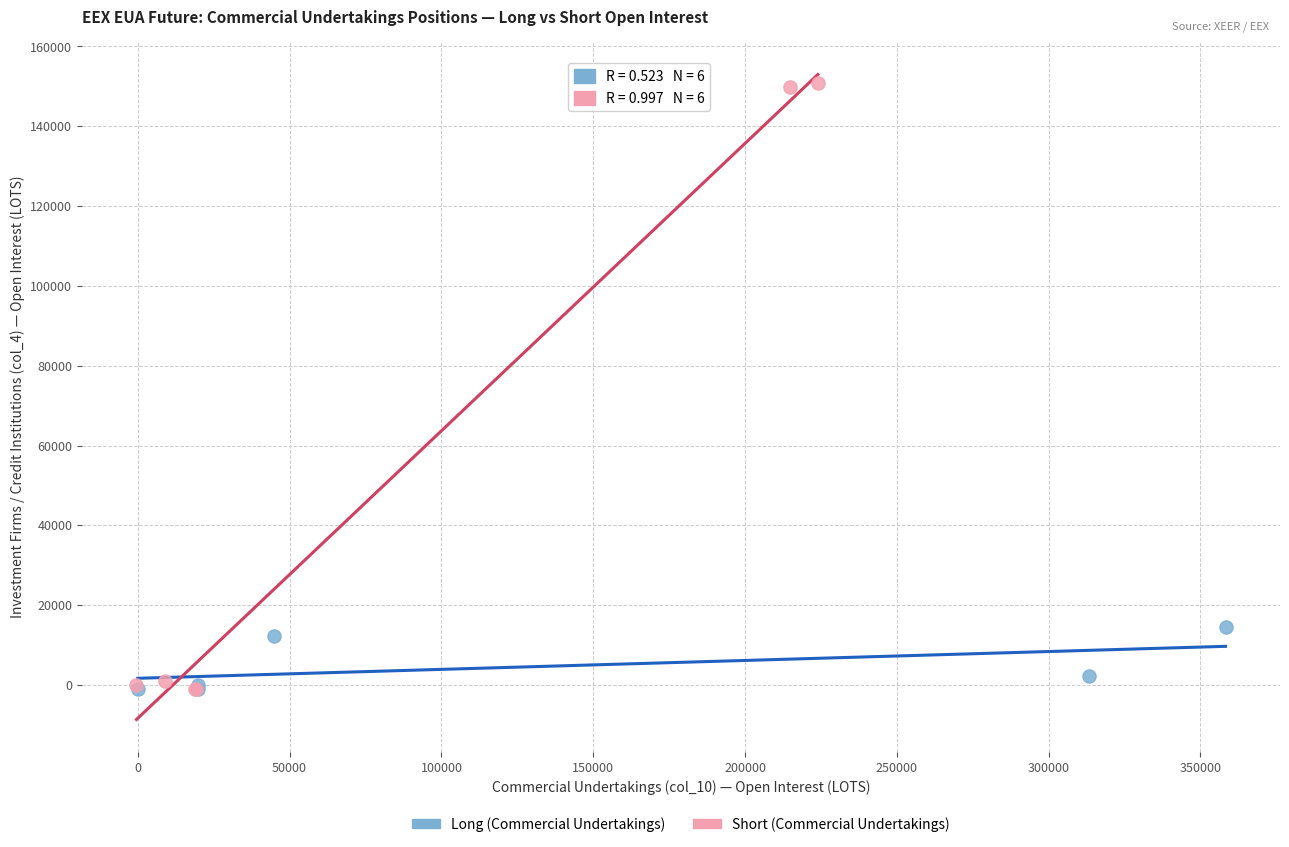

Which series has the largest Y range (max minus min)?

Short (Commercial Undertakings)